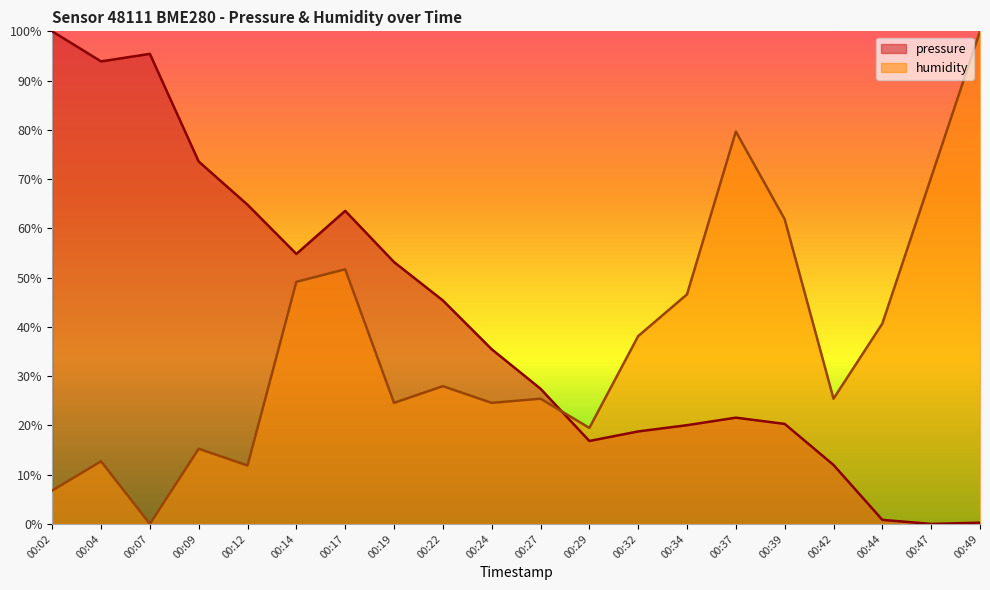

True or false: pressure has a value of 0.6 at 00:24.

False